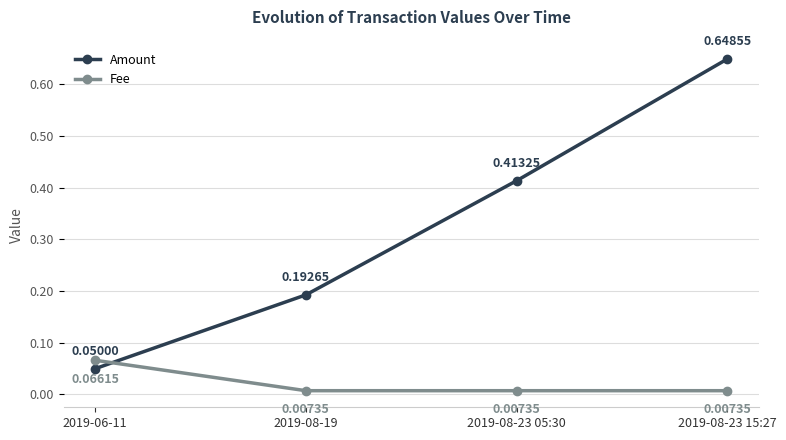

List the series in order of their overall mean, lowest first.

Fee, Amount